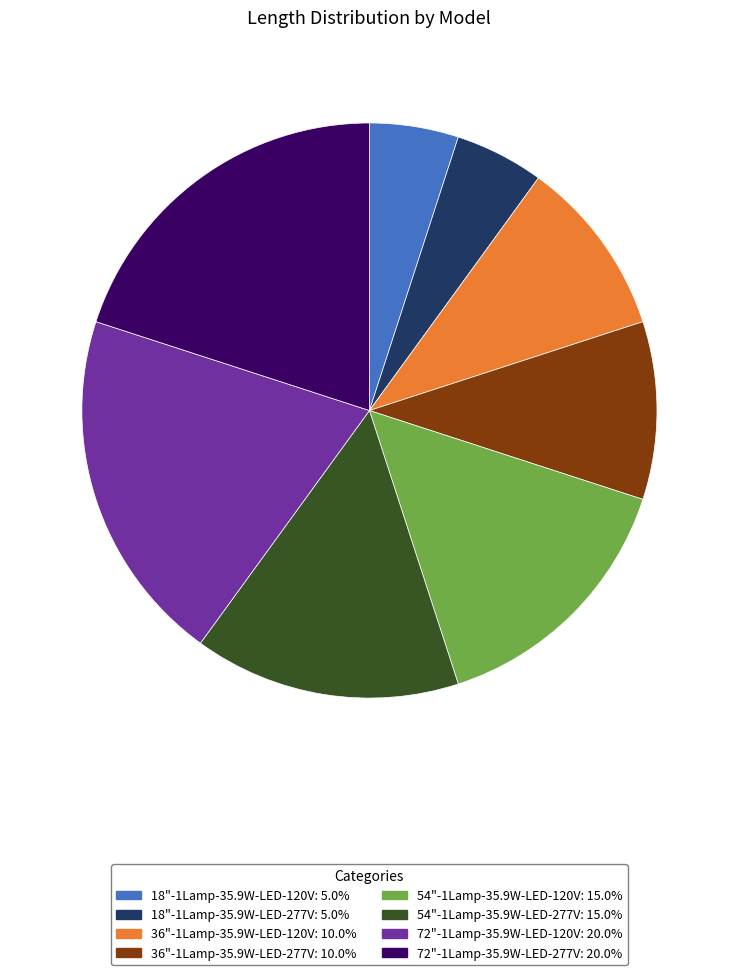

Is there a majority slice in this chart?

No